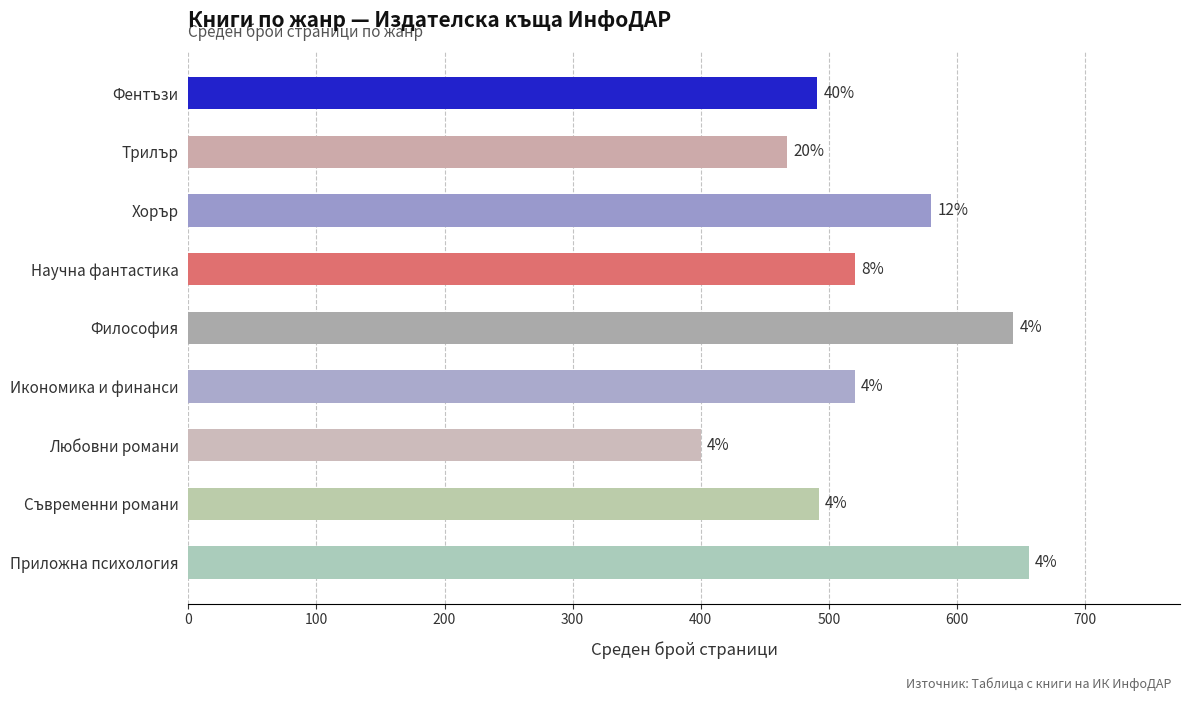

How many bars are there in total?

9